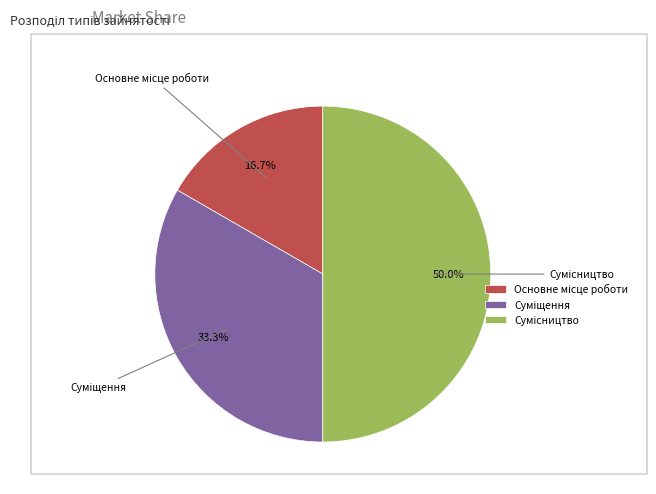

Does Суміщення account for over 50% of the chart?

No